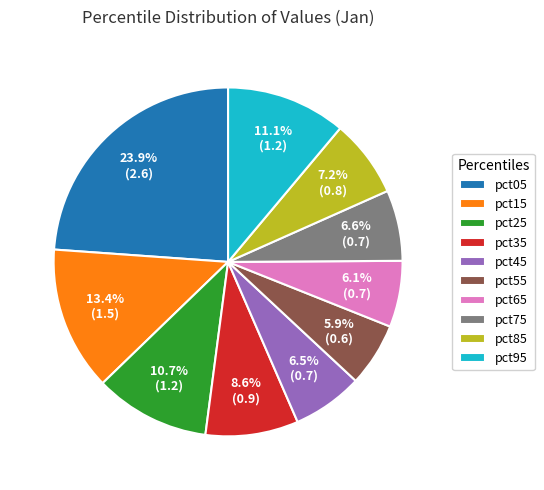

Which category has the biggest portion of the pie?

pct05